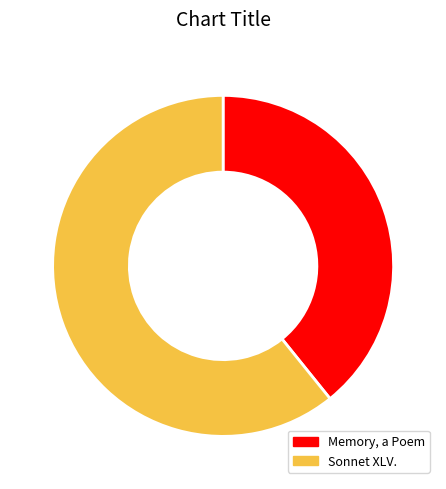

Is the sum of Sonnet XLV. and Memory, a Poem greater than half?

Yes